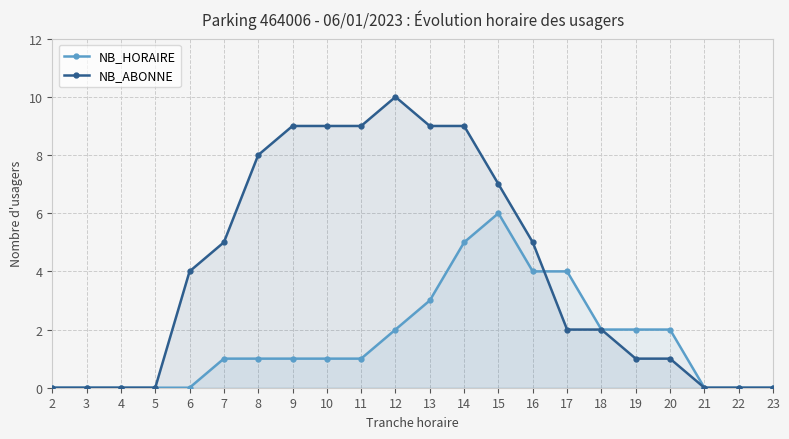

Rank the series at 23 from highest to lowest value.

NB_HORAIRE, NB_ABONNE